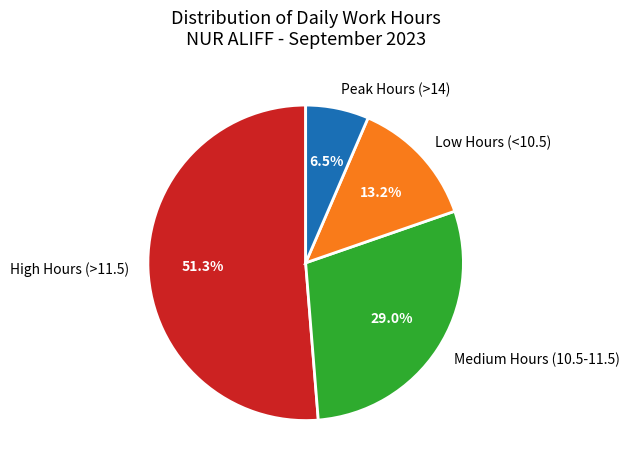

What is the largest slice in the pie chart?

High Hours (>11.5)